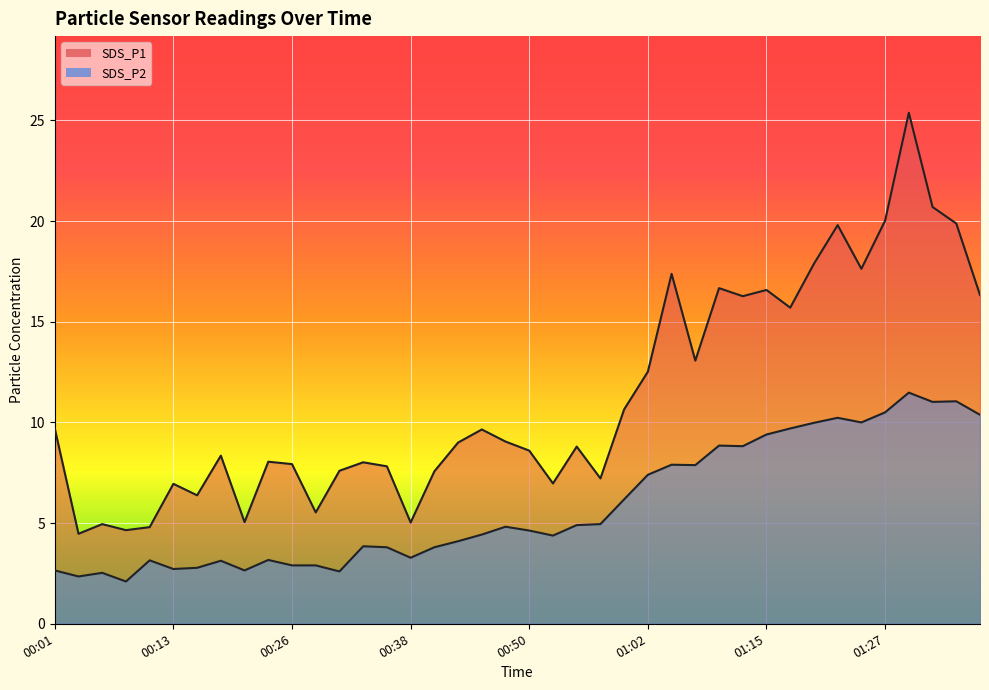

What is the total value across all series at 00:13?

9.7